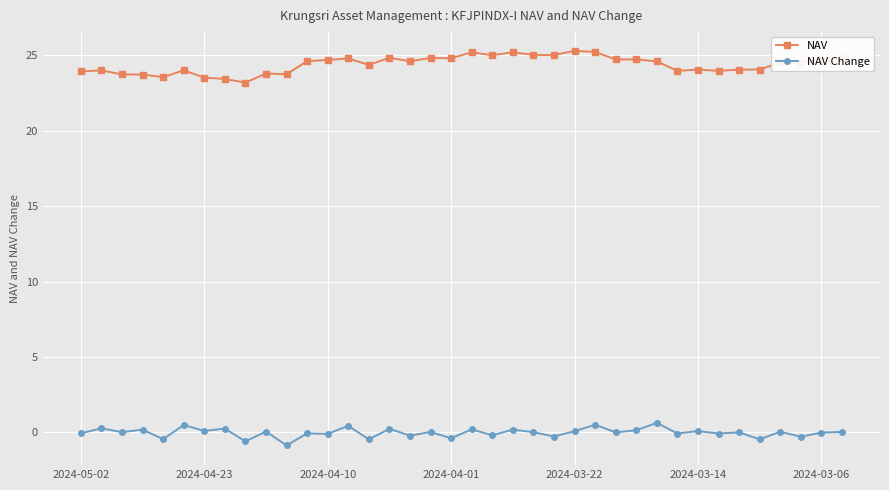

Which series has the largest total across all categories?

NAV